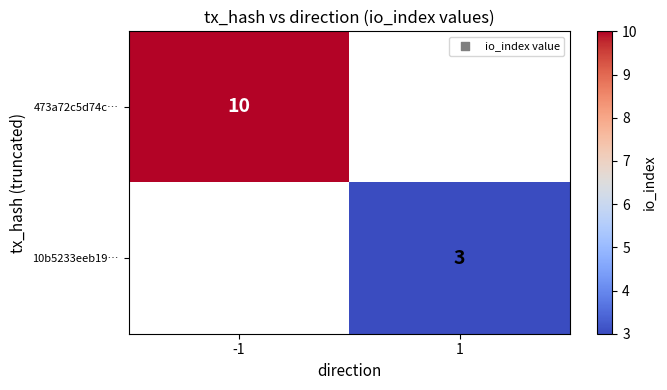

At which category does the chart reach its minimum across all series?

1